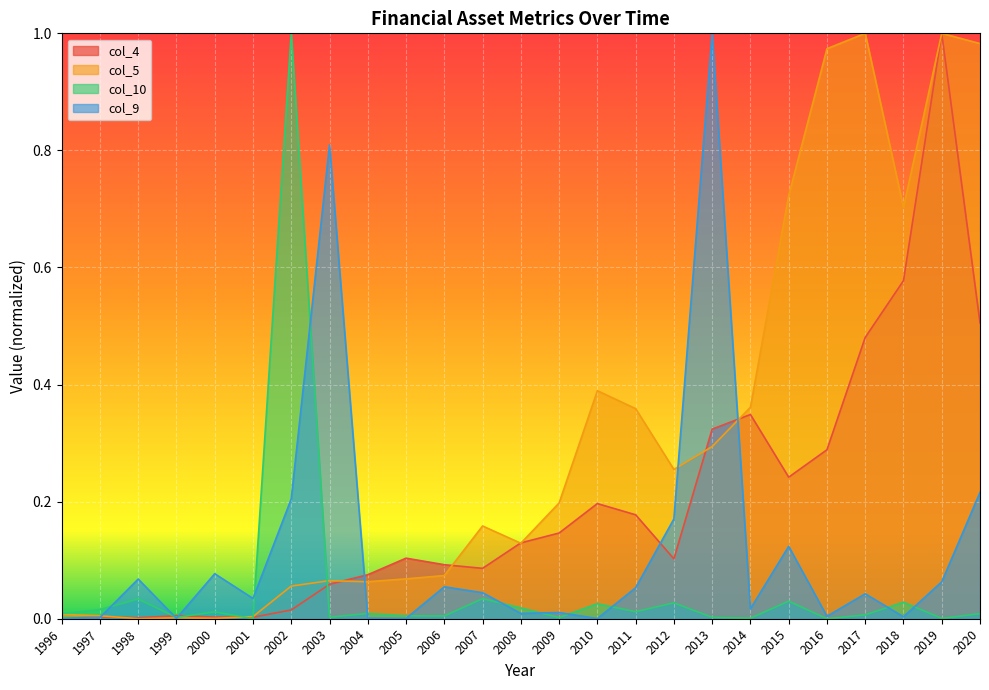

Which series ends up on top after the final intersection of col_10 and col_9?

col_9